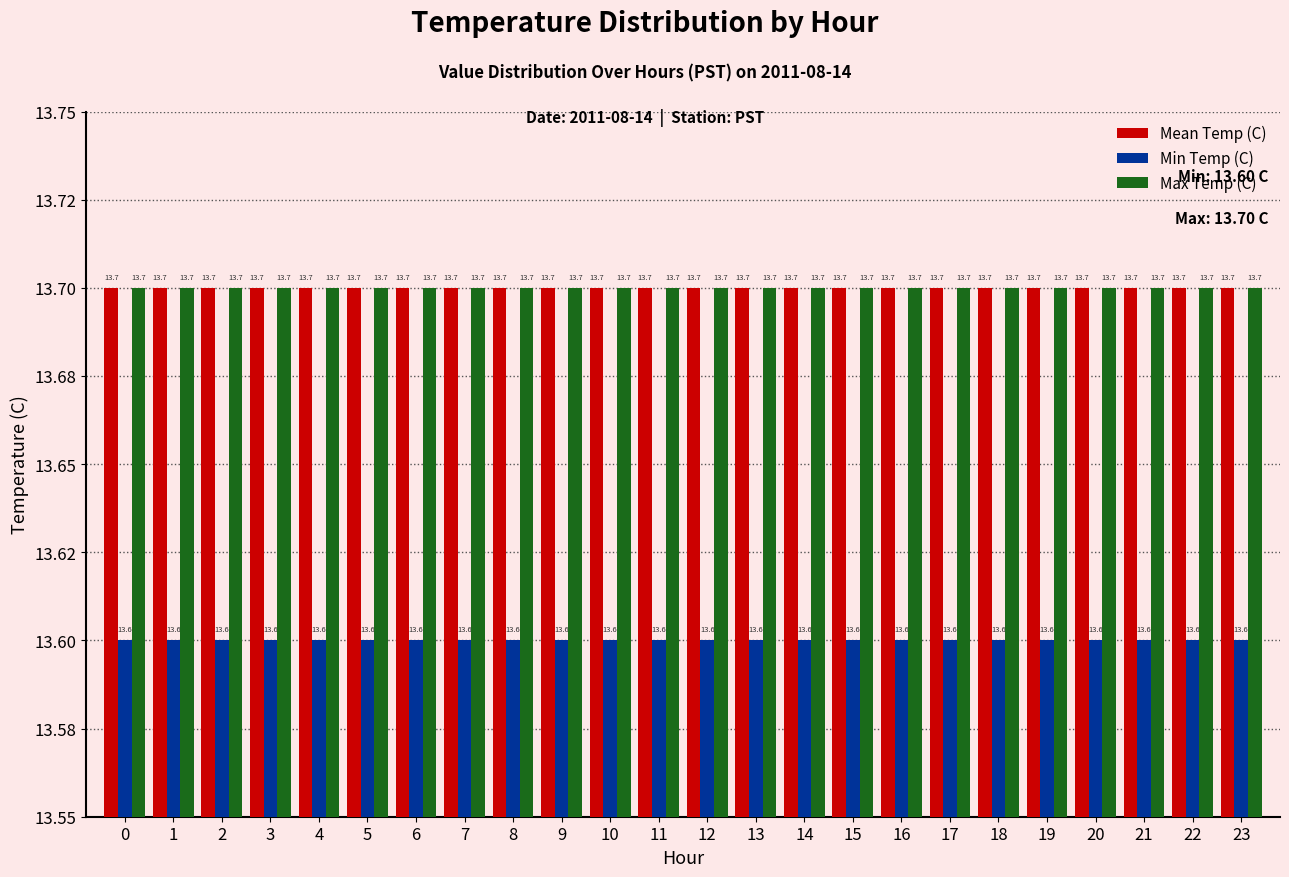

What are all the series names shown in the legend?

Mean Temp (C), Min Temp (C), Max Temp (C)